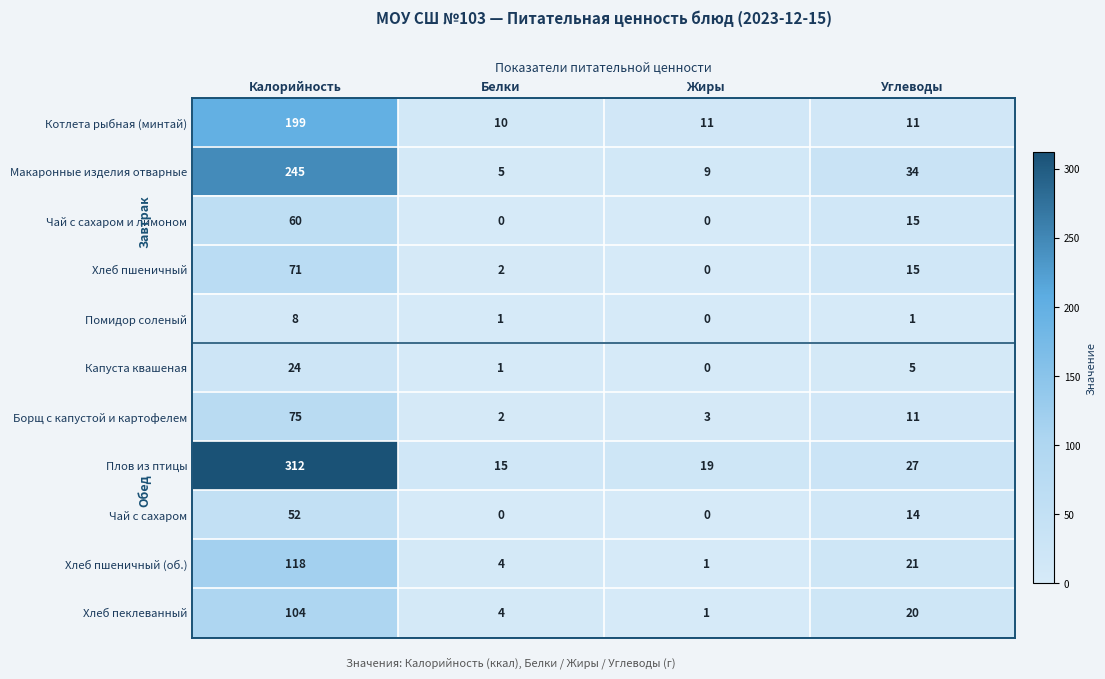

What is the maximum value for Хлеб пшеничный (об.)?

118